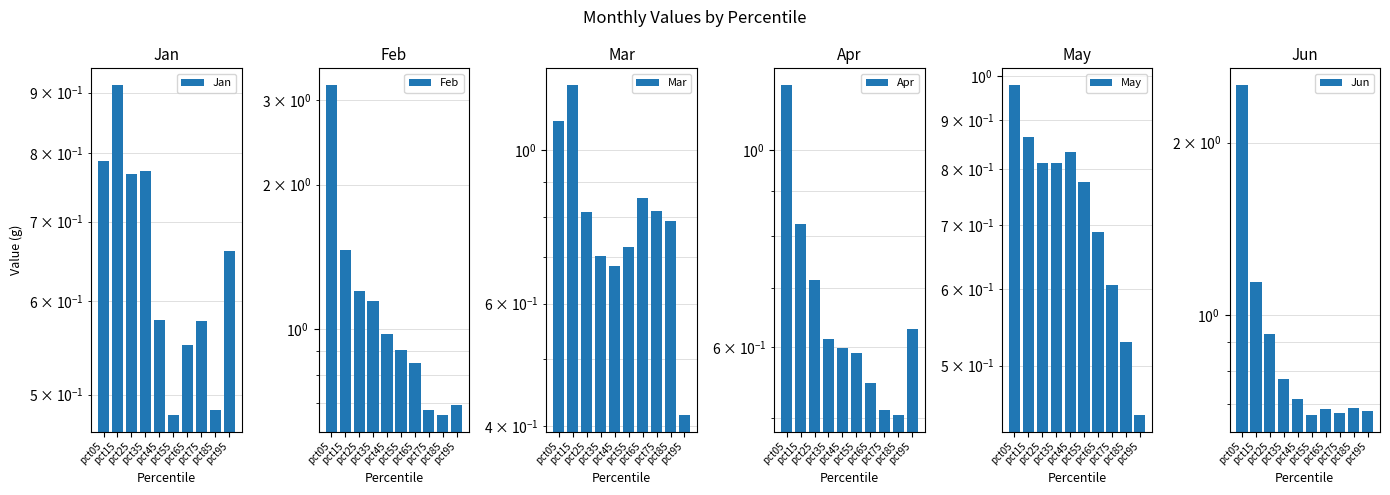

What is the average value of the Jun series?

0.9